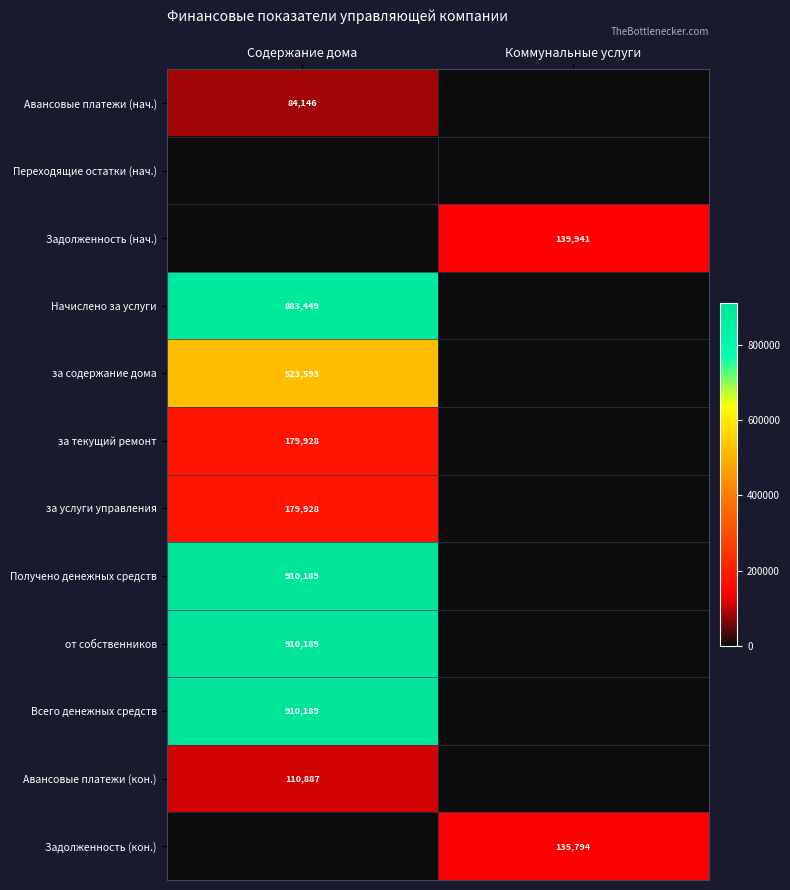

Is it true that Задолженность (кон.) equals 41779.0 at Коммунальные услуги?

False